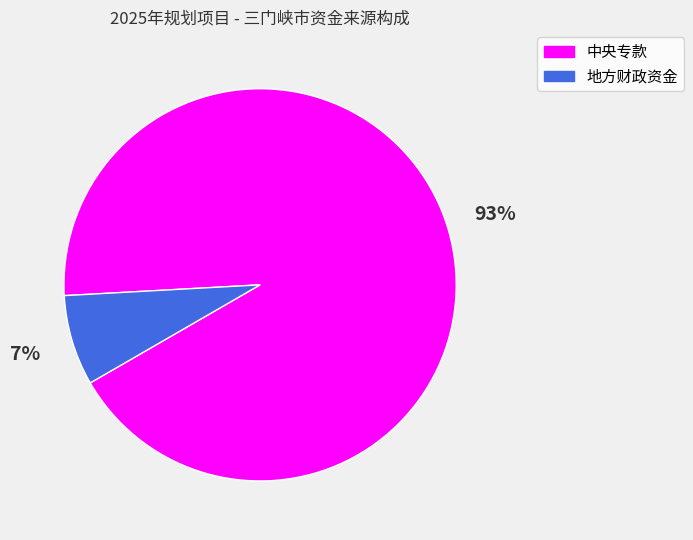

Which category has the smallest portion of the pie?

地方财政资金